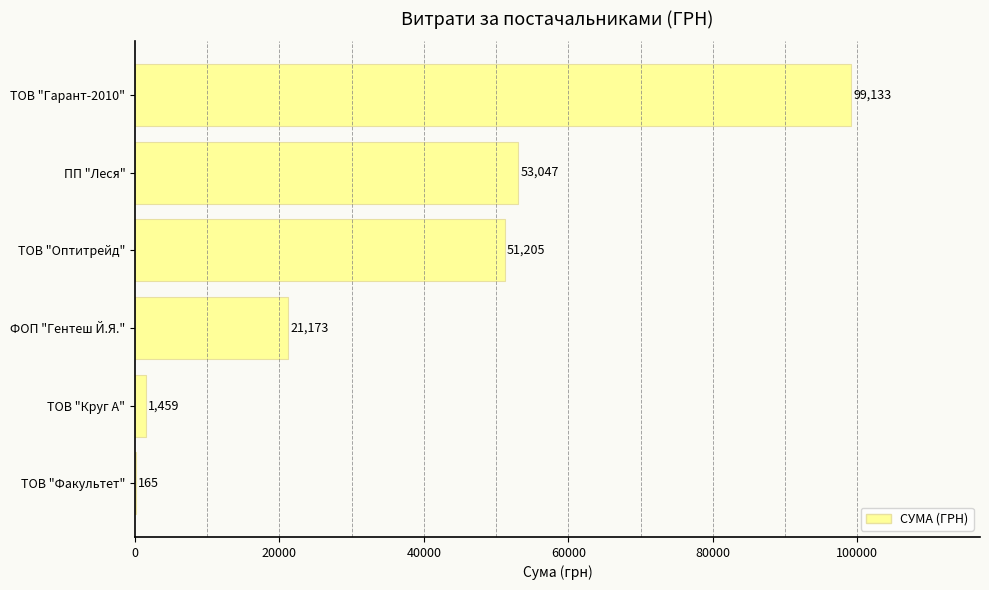

The value at ТОВ "Гарант-2010" is 99133.4. True or false?

True